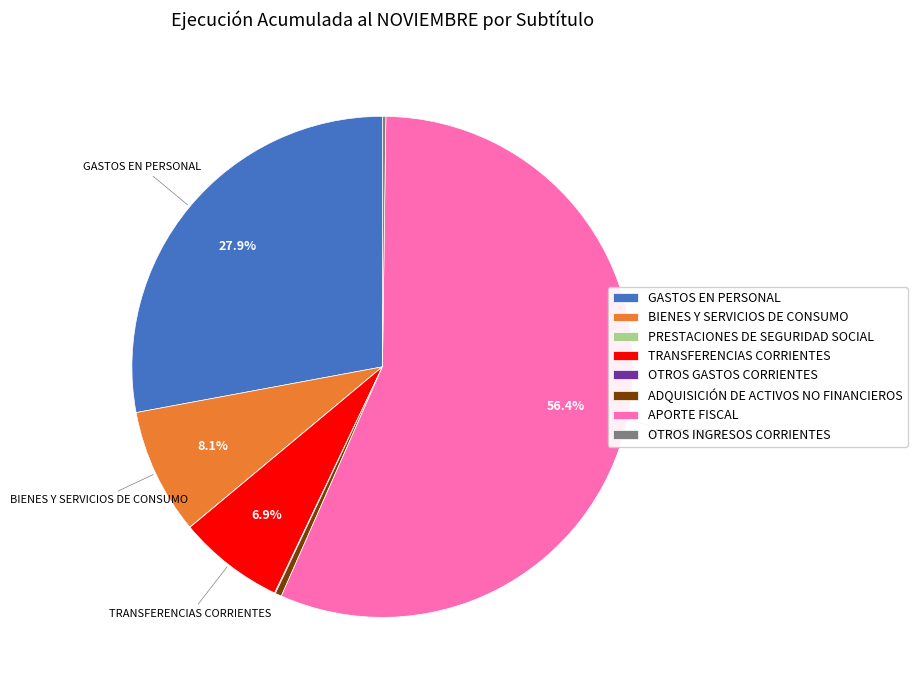

The GASTOS EN PERSONAL slice represents 28% of the pie. True or false?

True